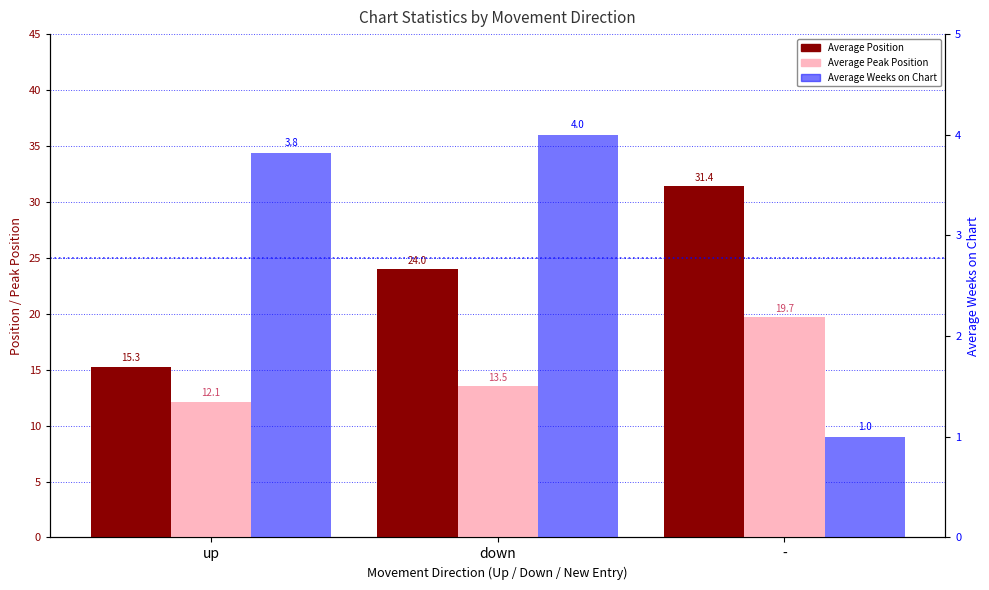

How many groups of bars are there?

3